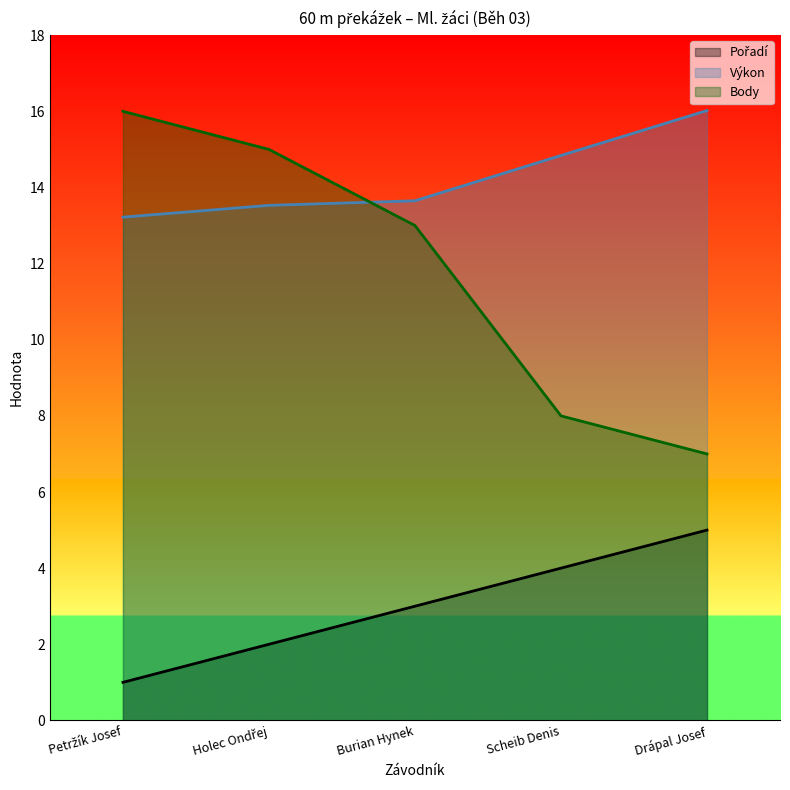

Reading left to right, list all the values displayed in this chart.

Pořadí: Petržík Josef=1.0	Holec Ondřej=2.0	Burian Hynek=3.0	Scheib Denis=4.0	Drápal Josef=5.0
Výkon: Petržík Josef=13.2	Holec Ondřej=13.5	Burian Hynek=13.7	Scheib Denis=14.8	Drápal Josef=16.0
Body: Petržík Josef=16.0	Holec Ondřej=15.0	Burian Hynek=13.0	Scheib Denis=8.0	Drápal Josef=7.0